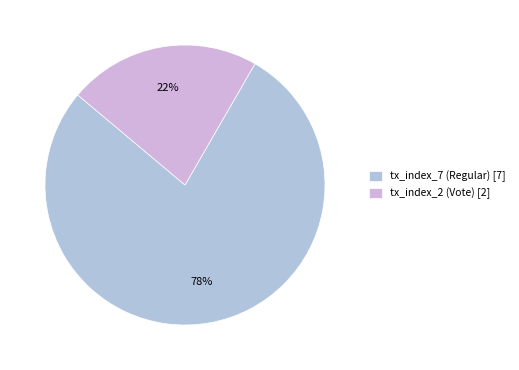

The tx_index_7 (Regular) slice represents 78% of the pie. True or false?

True